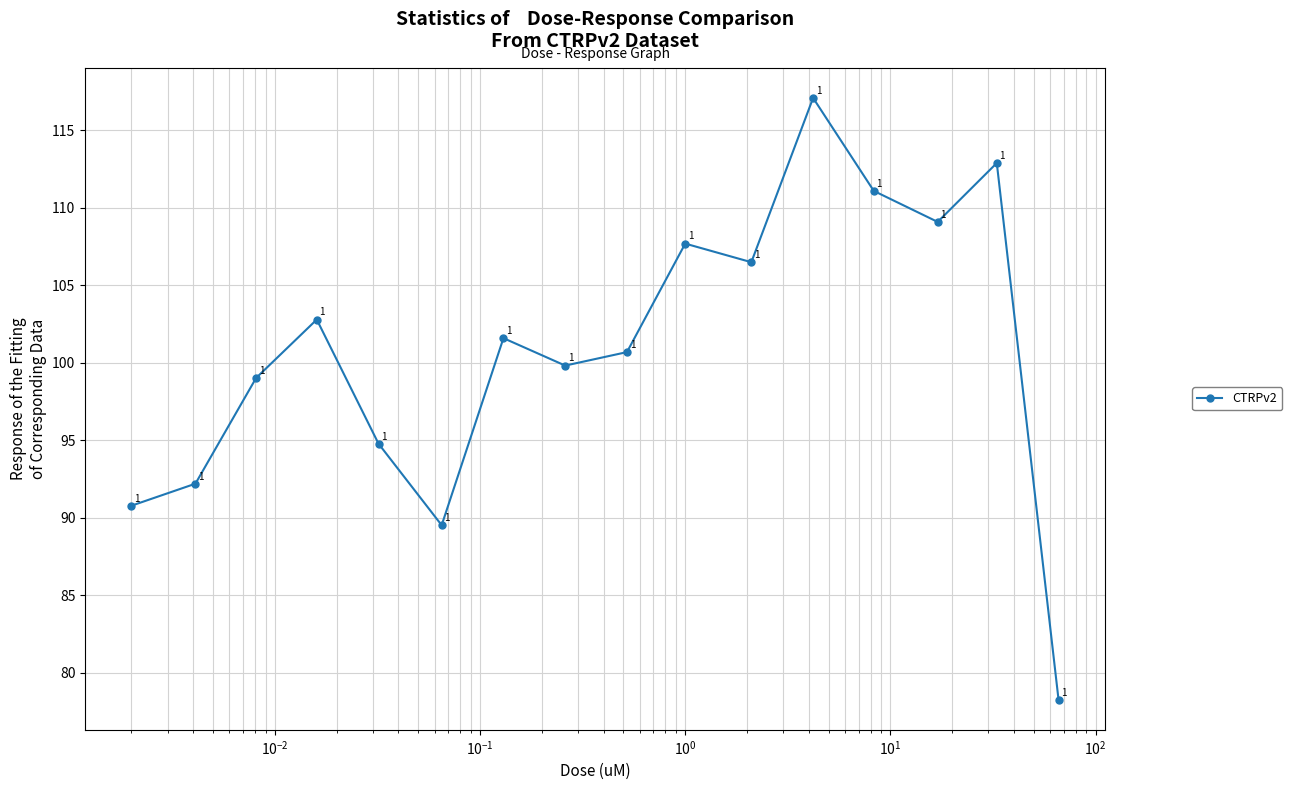

What is the value of the 14th point from the left?

109.1